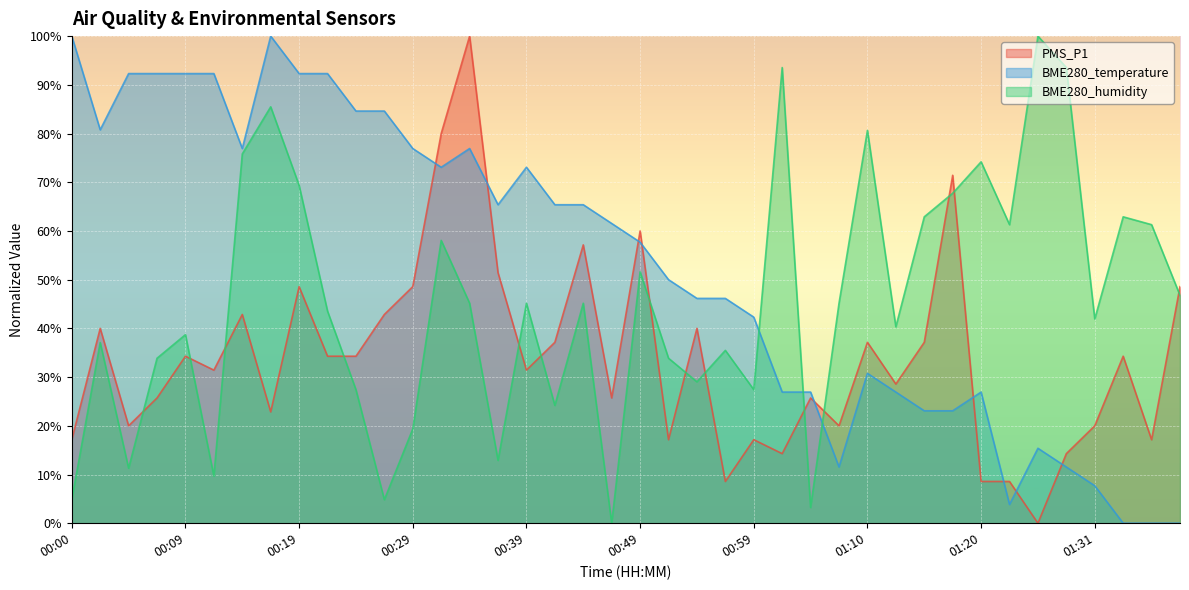

At which label does PMS_P1 reach its minimum?

01:25